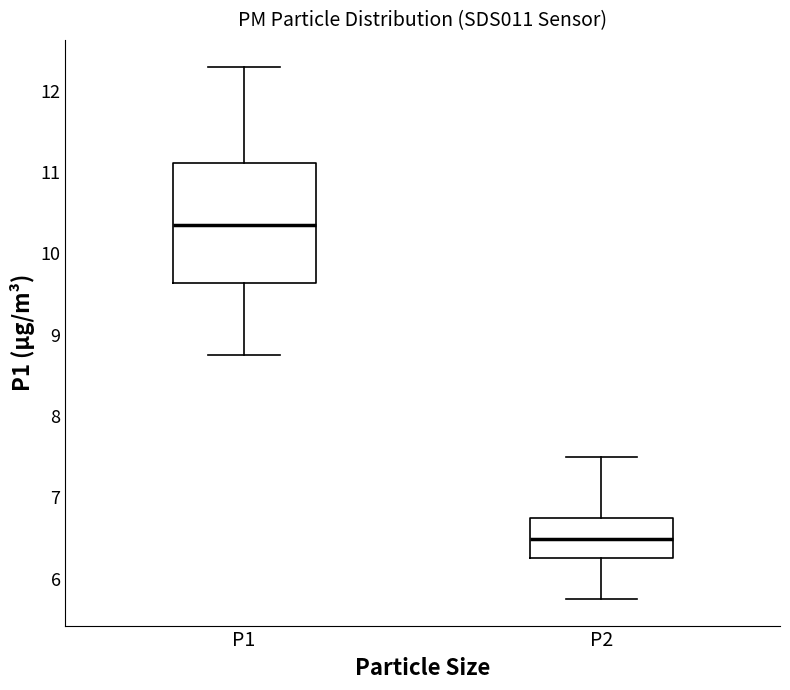

Which box is the tallest, from its lower edge to its upper edge?

P1